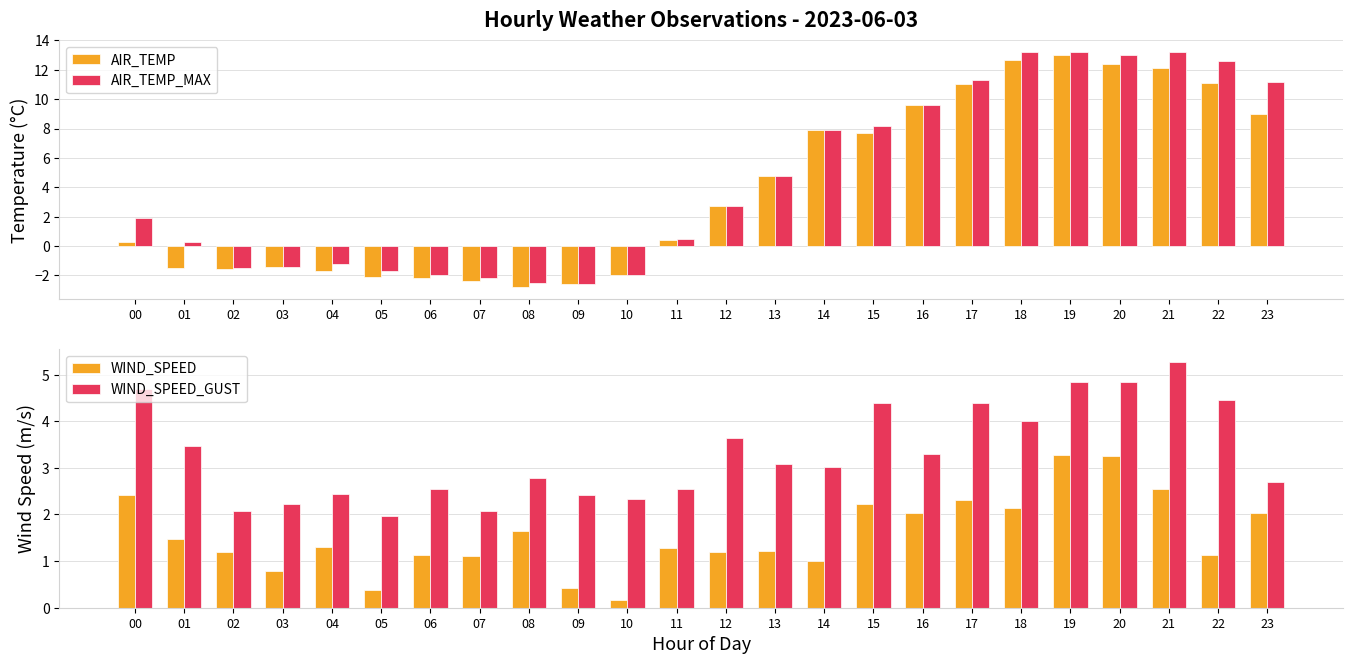

Between 03 and 16, which is larger?

16